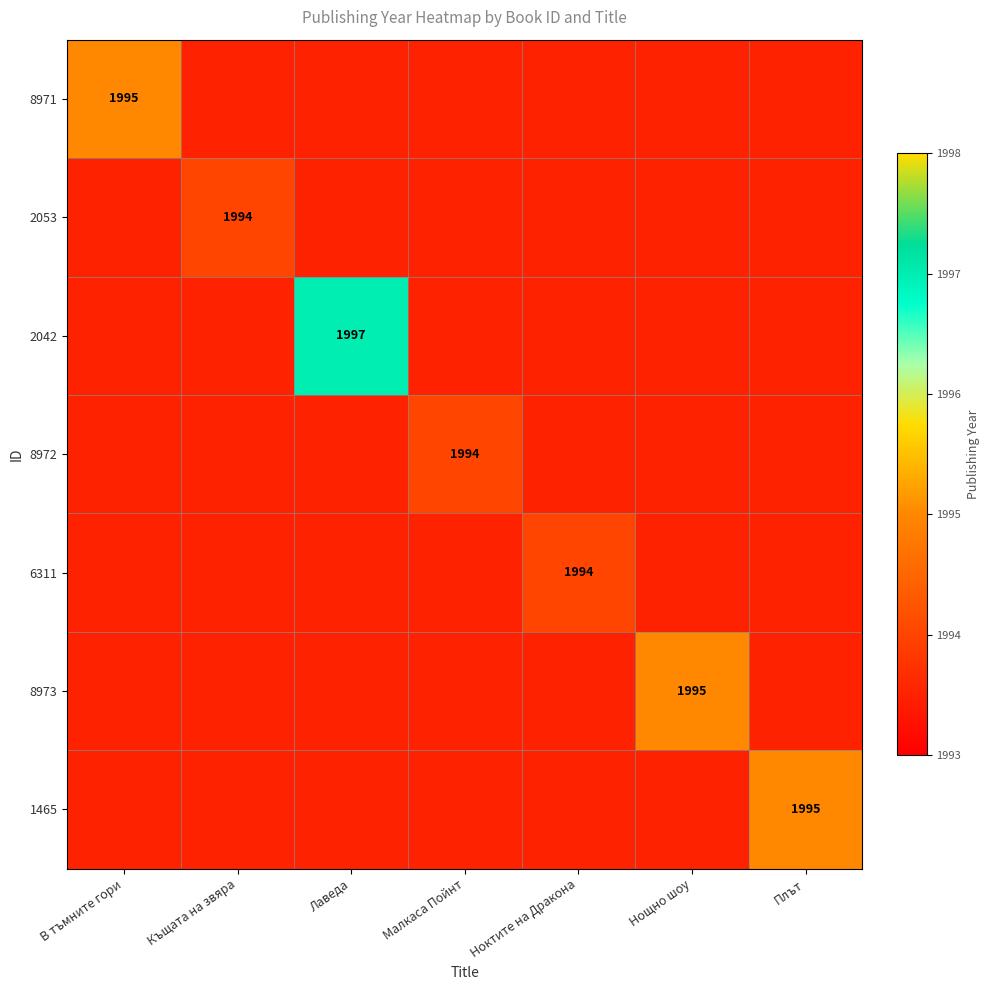

Is it true that 8972 equals 1994 at Малкаса Пойнт?

True